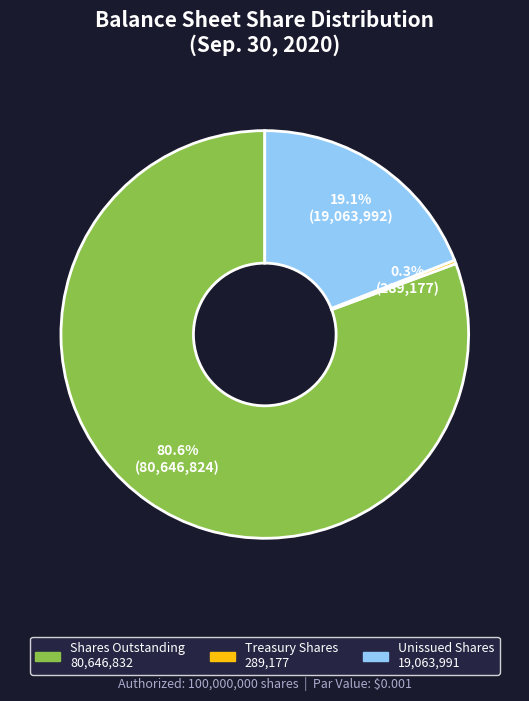

Is there a majority slice in this chart?

Yes